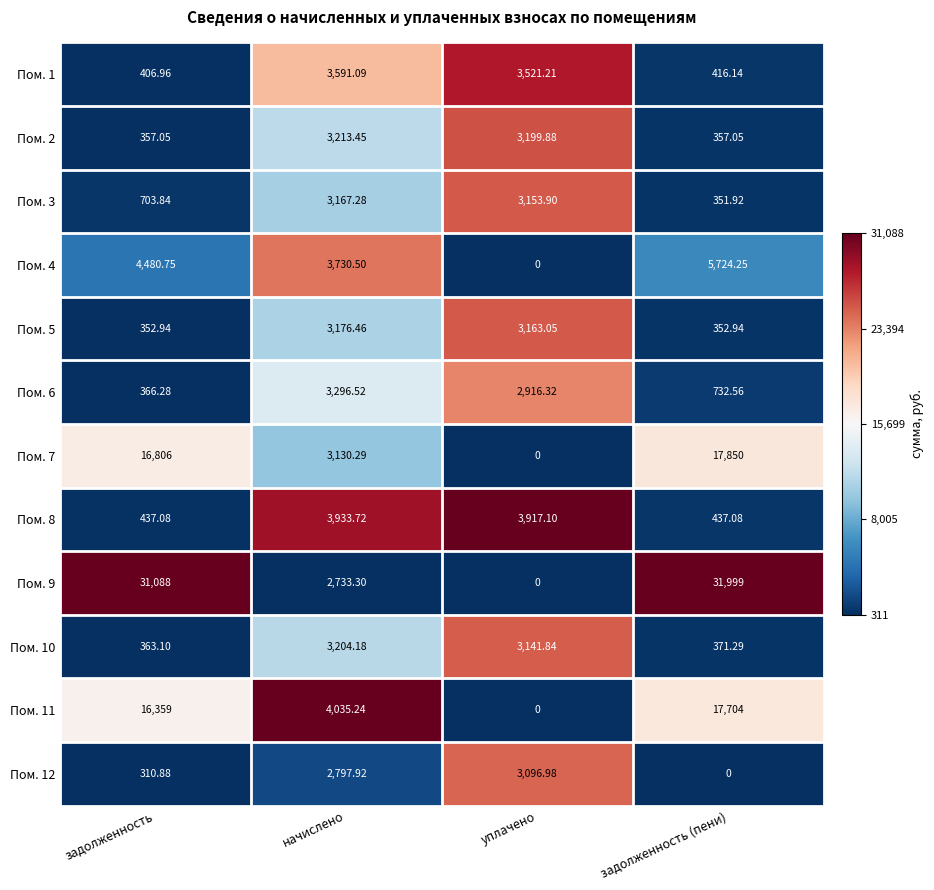

Which category has the highest value across all series?

задолженность (пени)